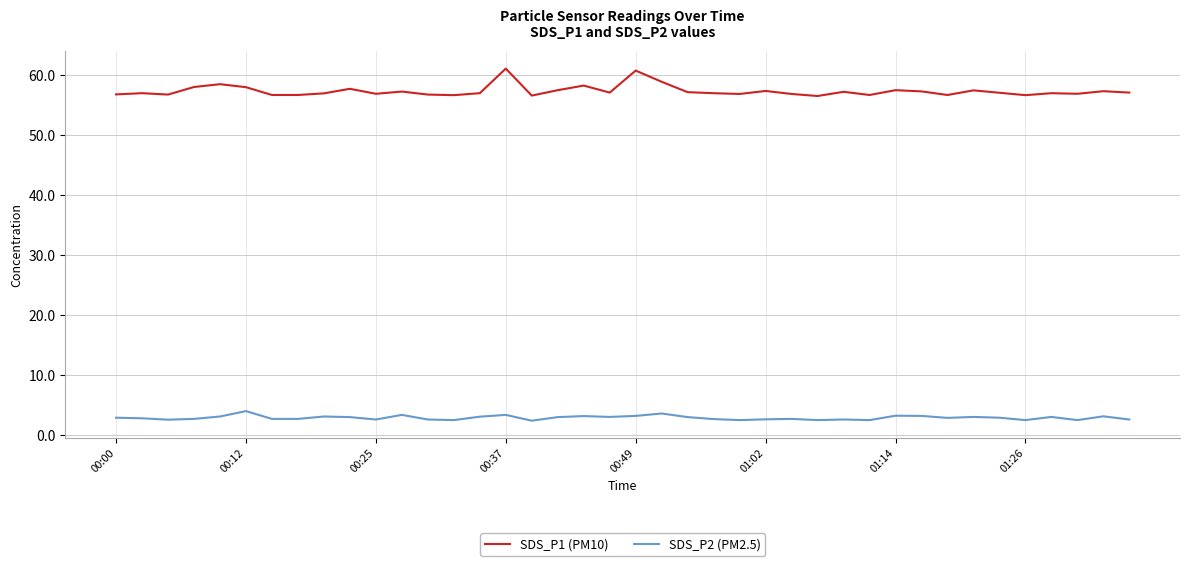

What is the maximum value shown in the chart?

61.1